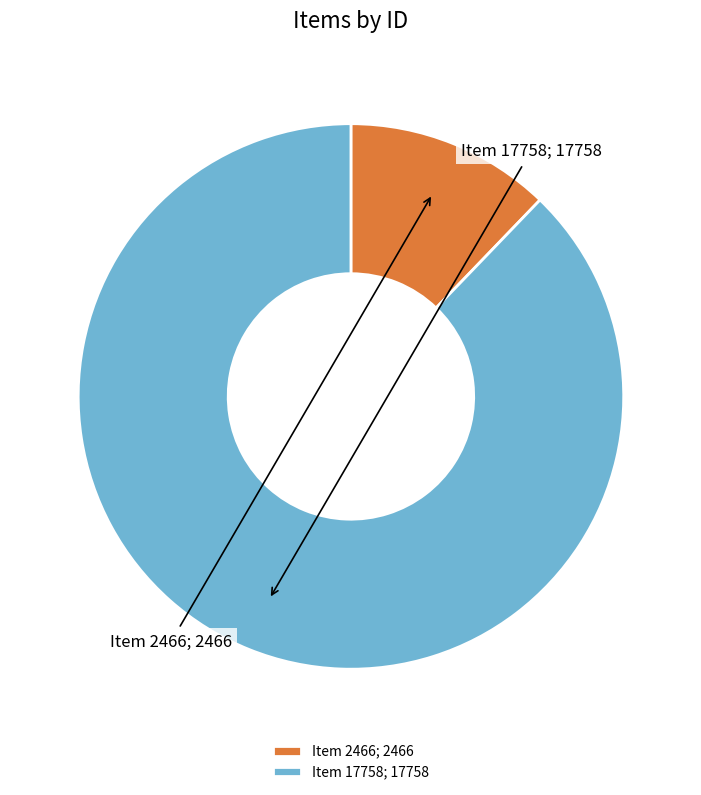

Do Item 17758 and Item 2466 together represent more than half of the pie?

Yes